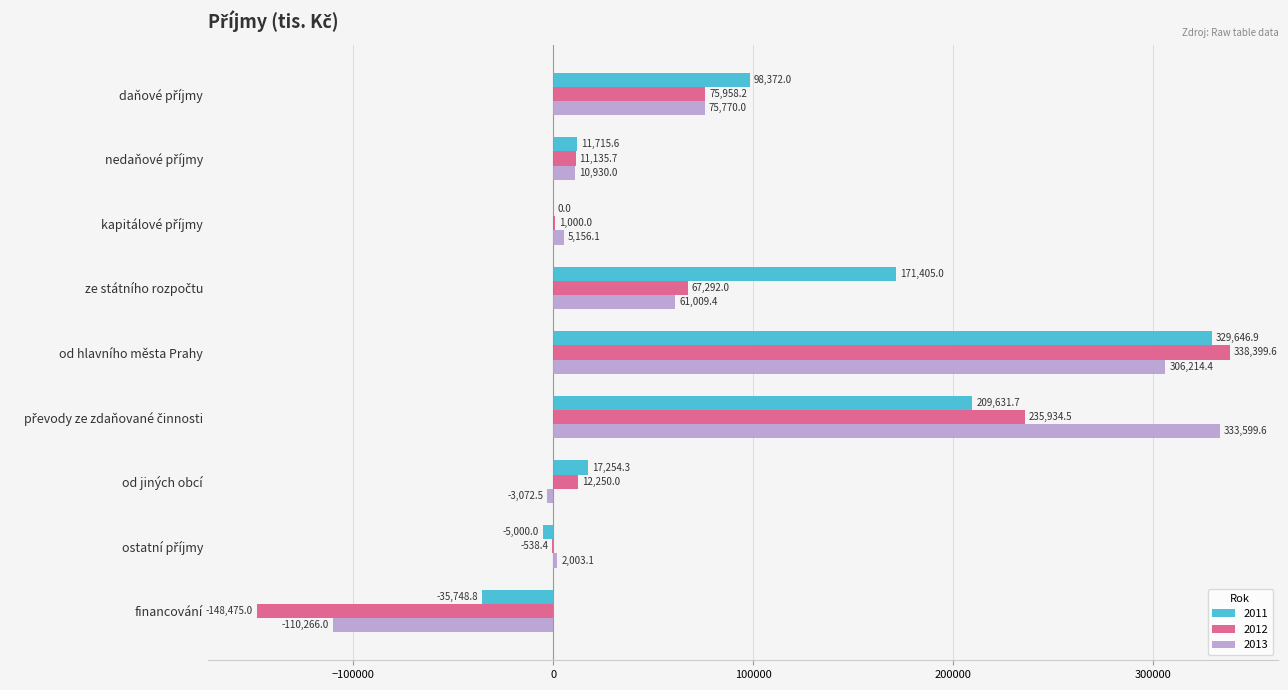

Which series has the largest total across all categories?

2011